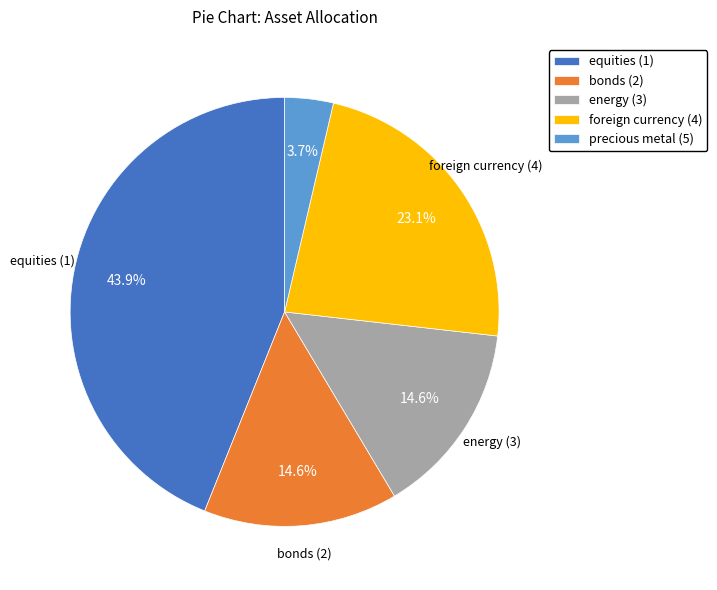

Is it true that energy (3) is 6% of the pie?

False